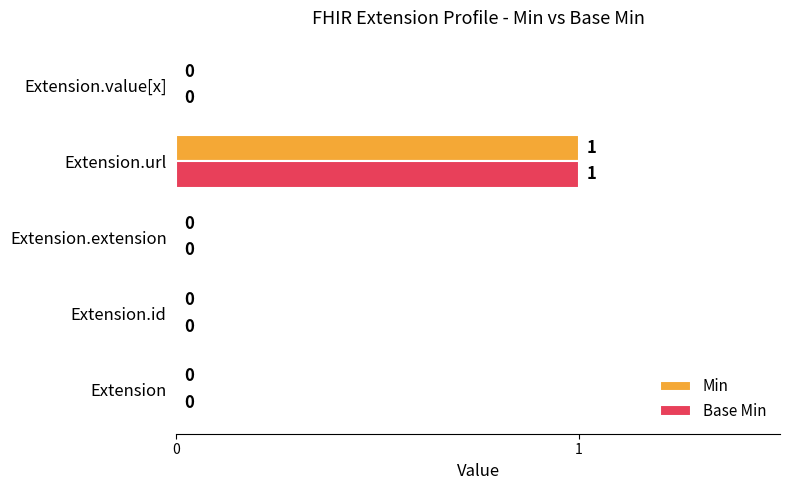

At which category is the sum across all series the highest?

Extension.url